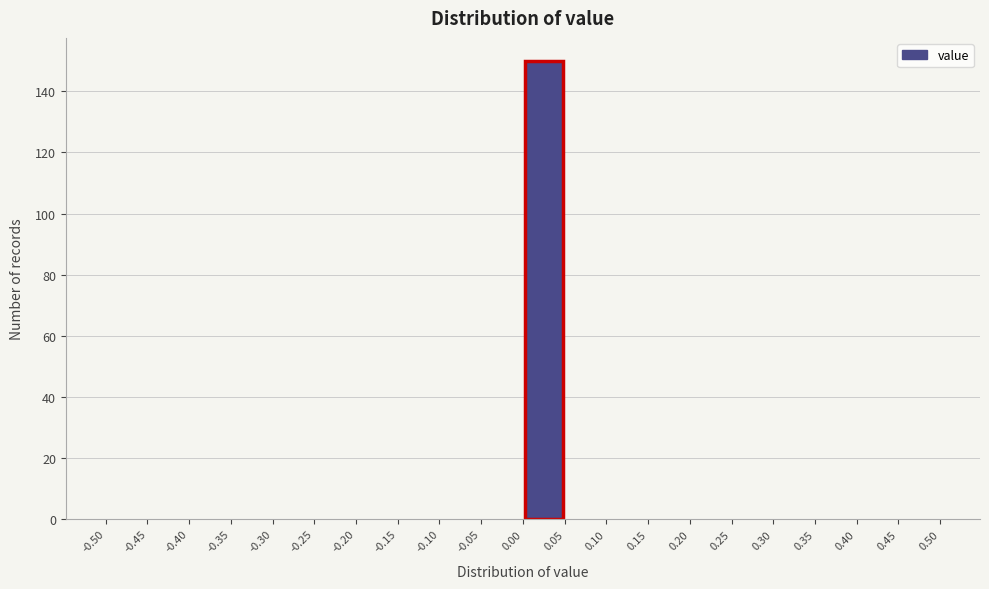

Over which range of the x-axis is the bar tallest?

0.00 to 0.05